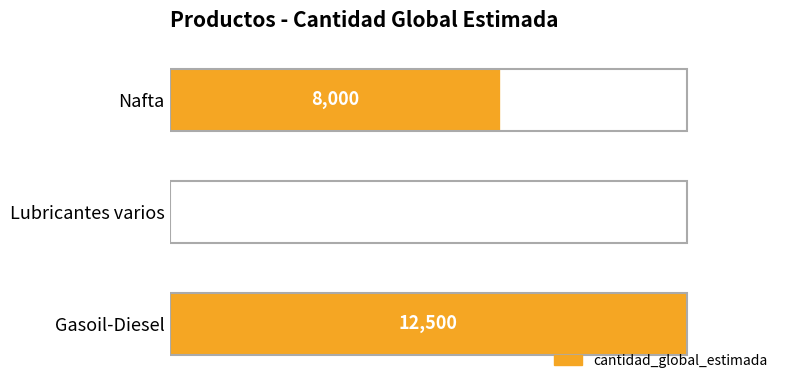

Between Lubricantes varios and Gasoil-Diesel, which is larger?

Gasoil-Diesel